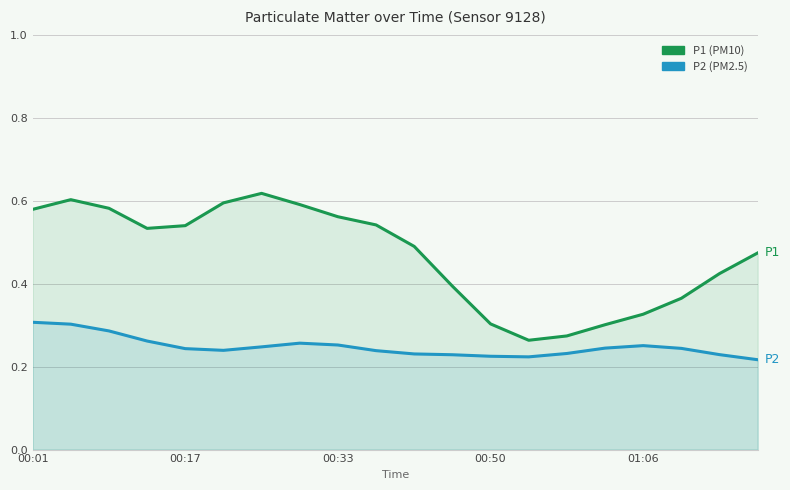

True or false: P2 and P1 cross at least once.

False